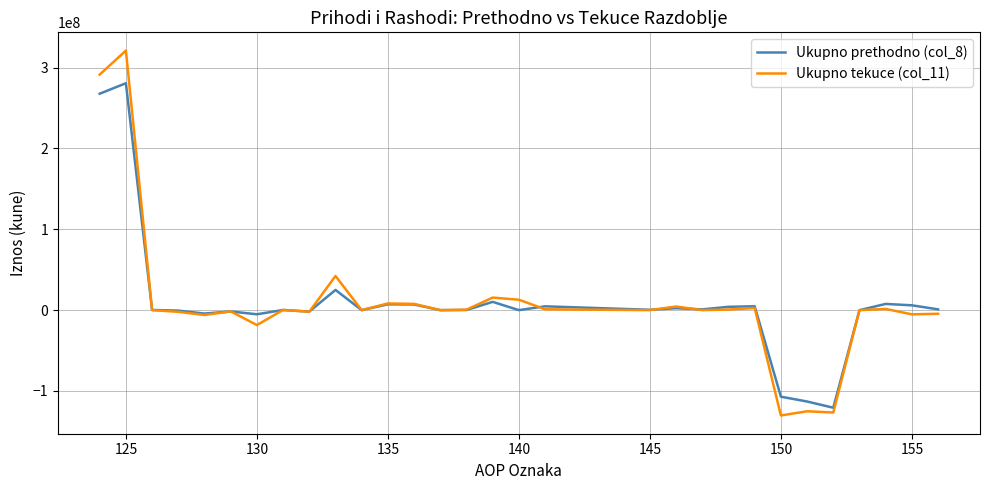

What is the maximum value shown in the chart?

321115199.3